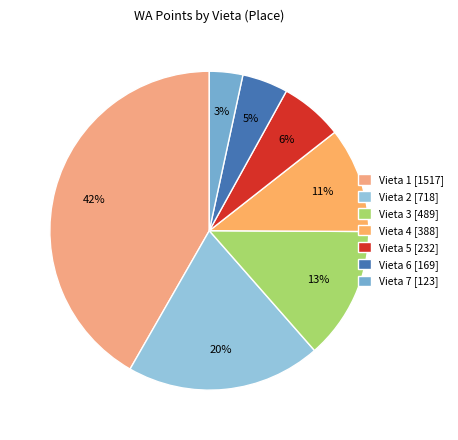

What percentage is the Vieta 5 slice, to the nearest percent?

6%